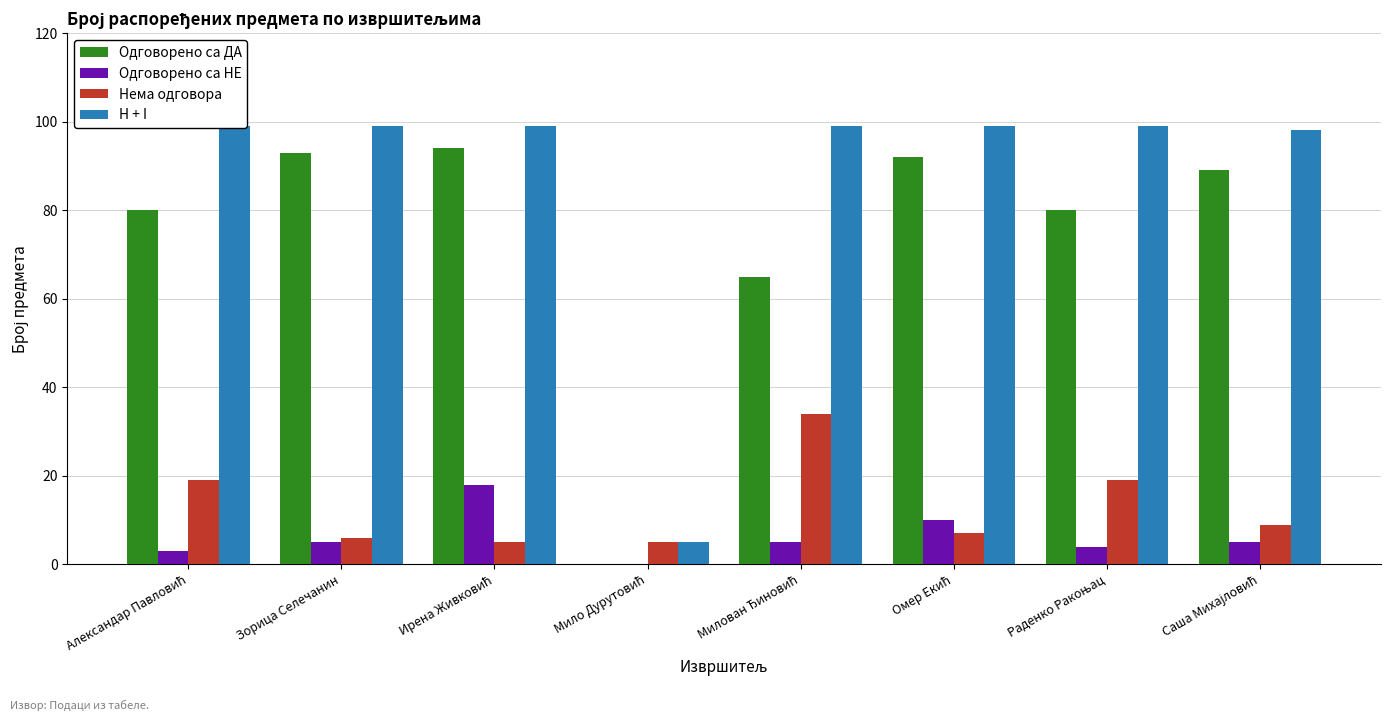

How many series are shown in this chart?

4